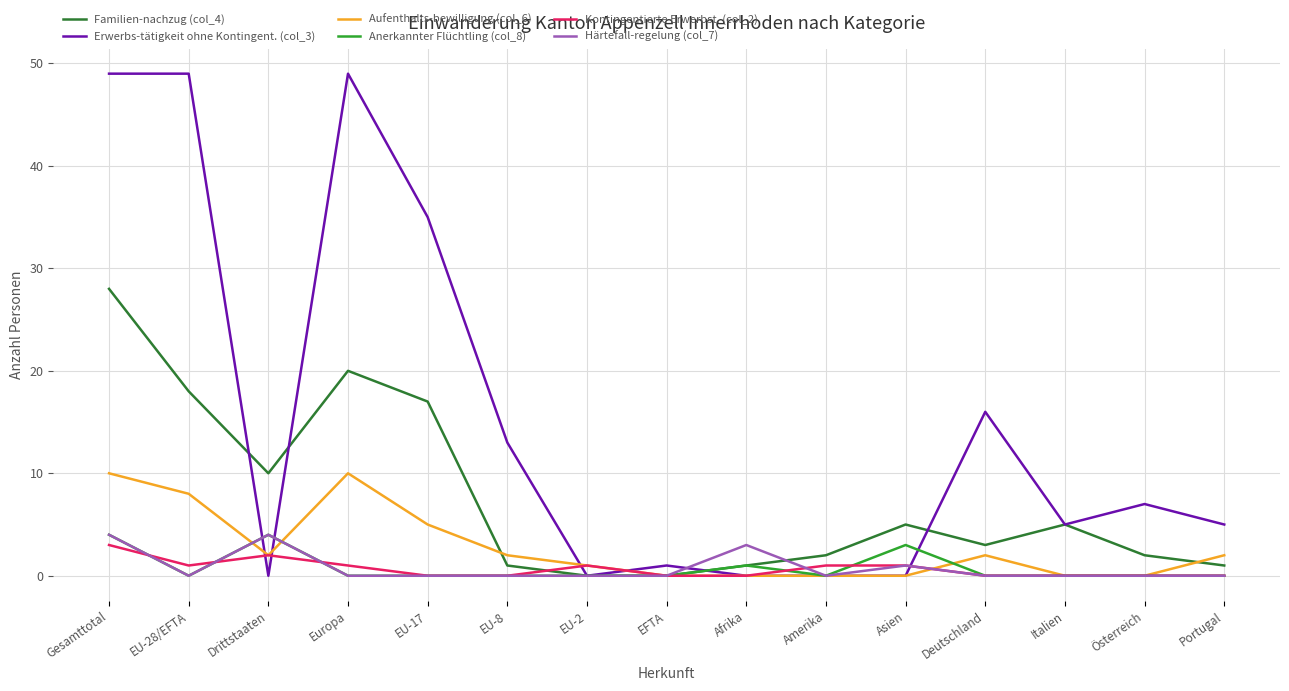

Where is the first local minimum for Härtefall-regelung (col_7)?

EU-28/EFTA